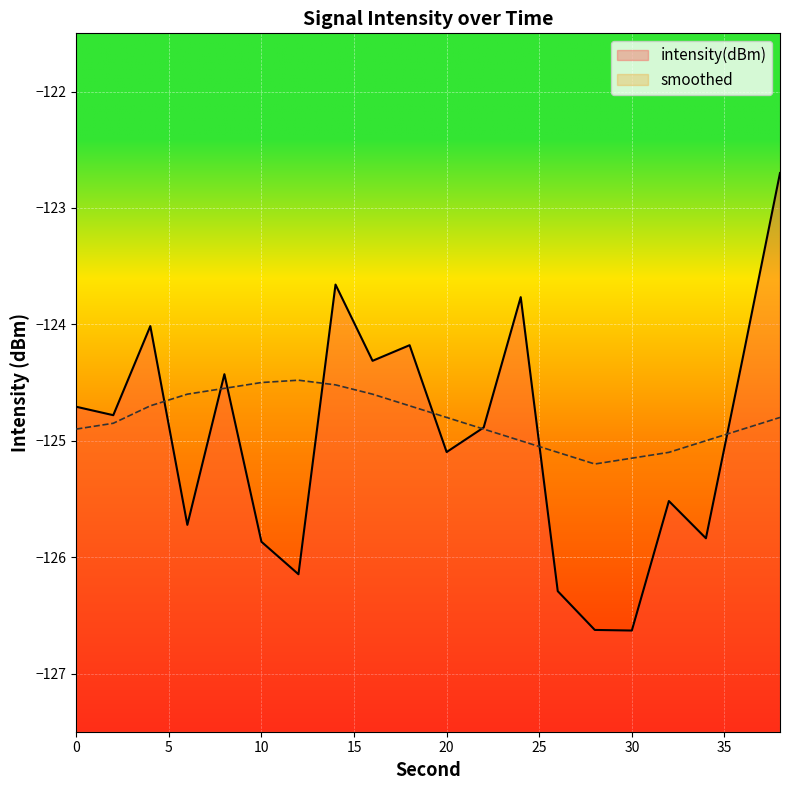

At which label does intensity(dBm) reach its minimum?

30